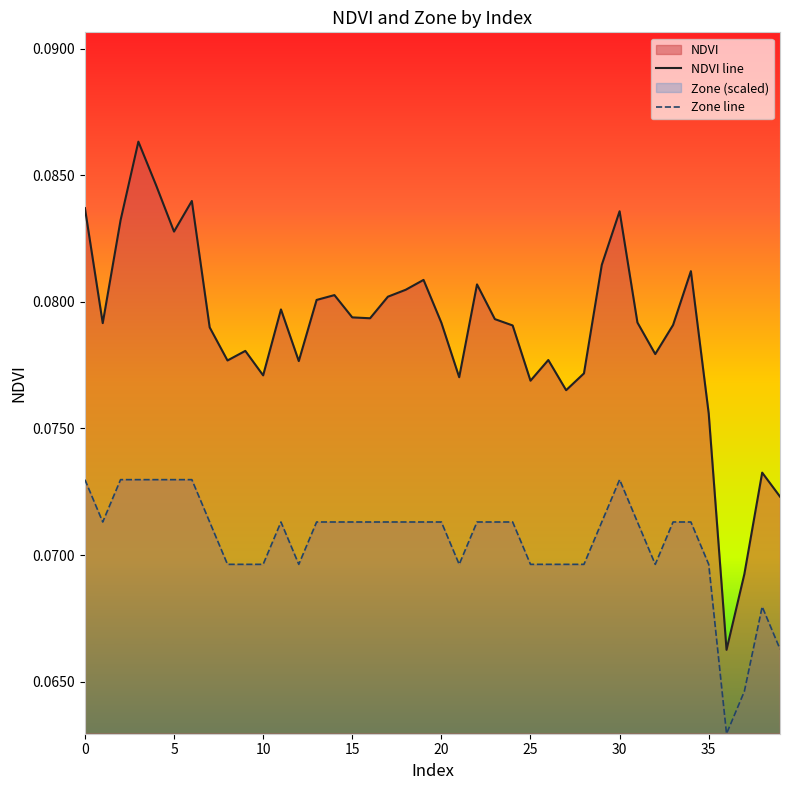

Rank the series by their average value, from lowest to highest.

Zone line, NDVI line